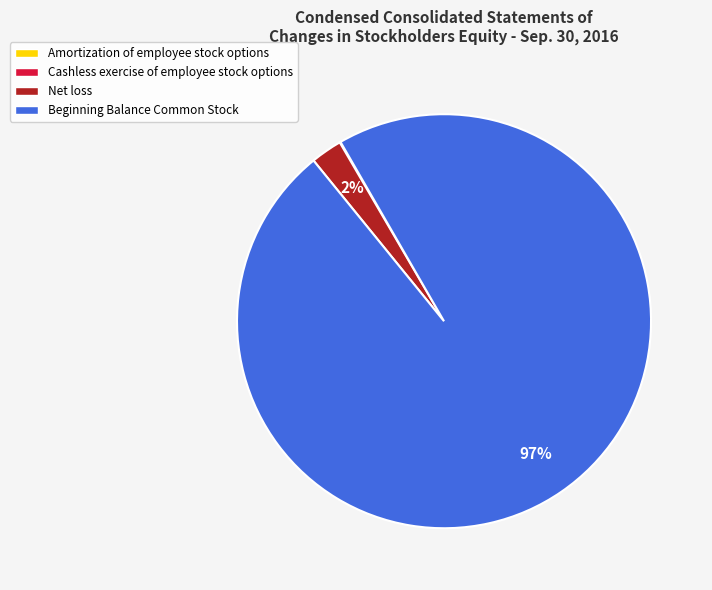

Does Beginning Balance Common Stock represent more than half of the total?

Yes